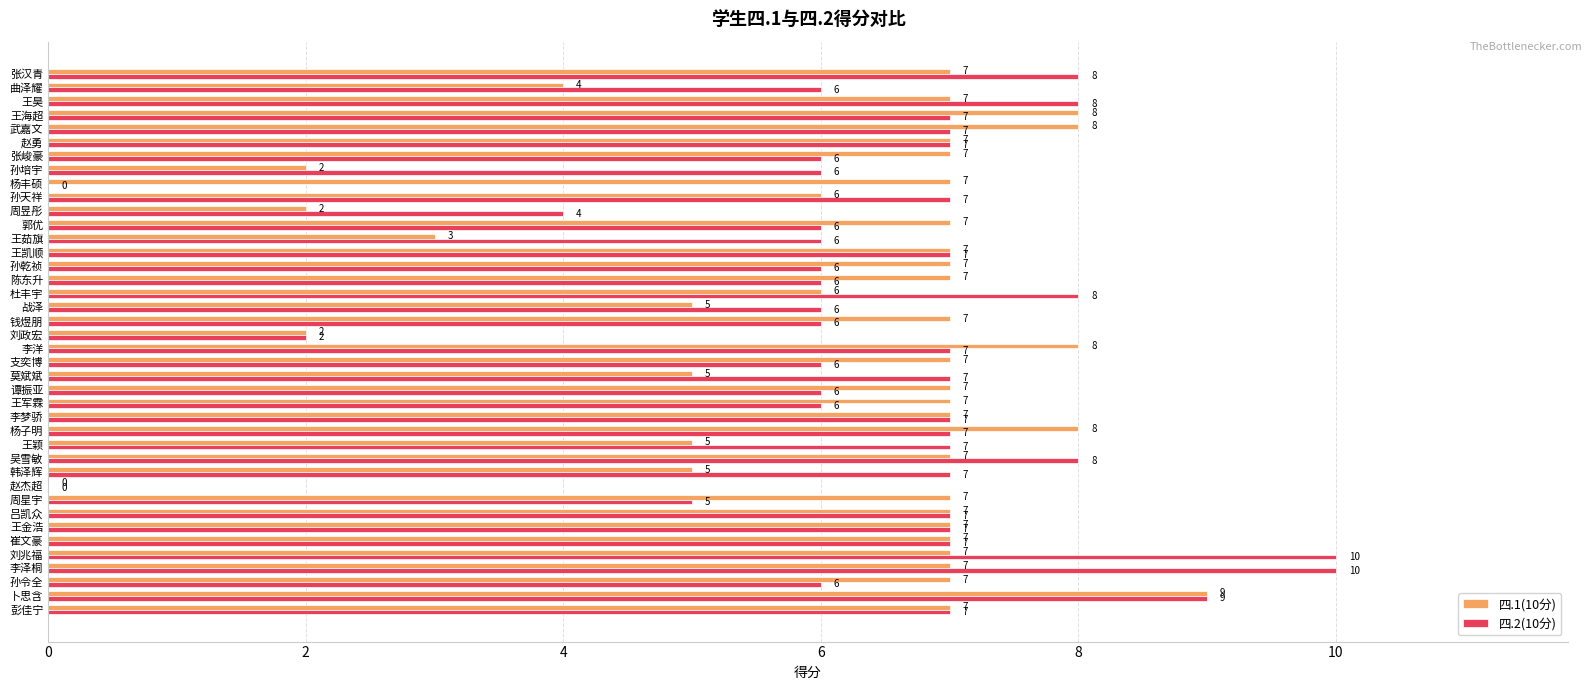

The value of 四.1(10分) at 韩泽辉 is 5. True or false?

True